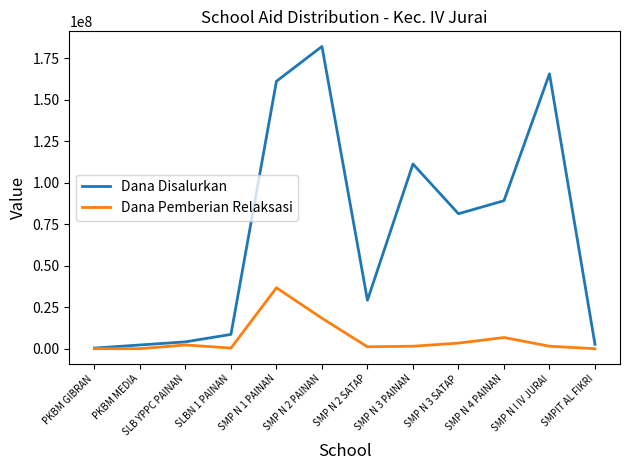

What is the greatest value displayed?

182250000